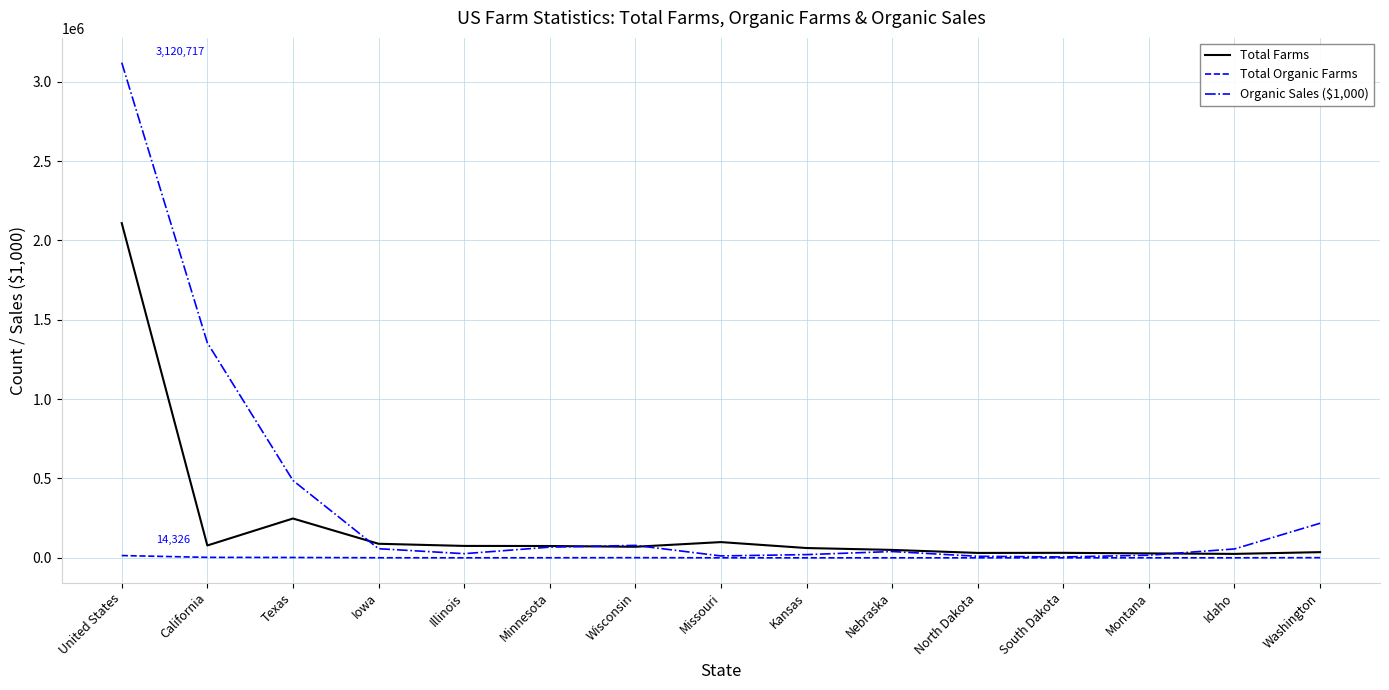

Which series has the largest range (max minus min)?

Organic Sales ($1,000)